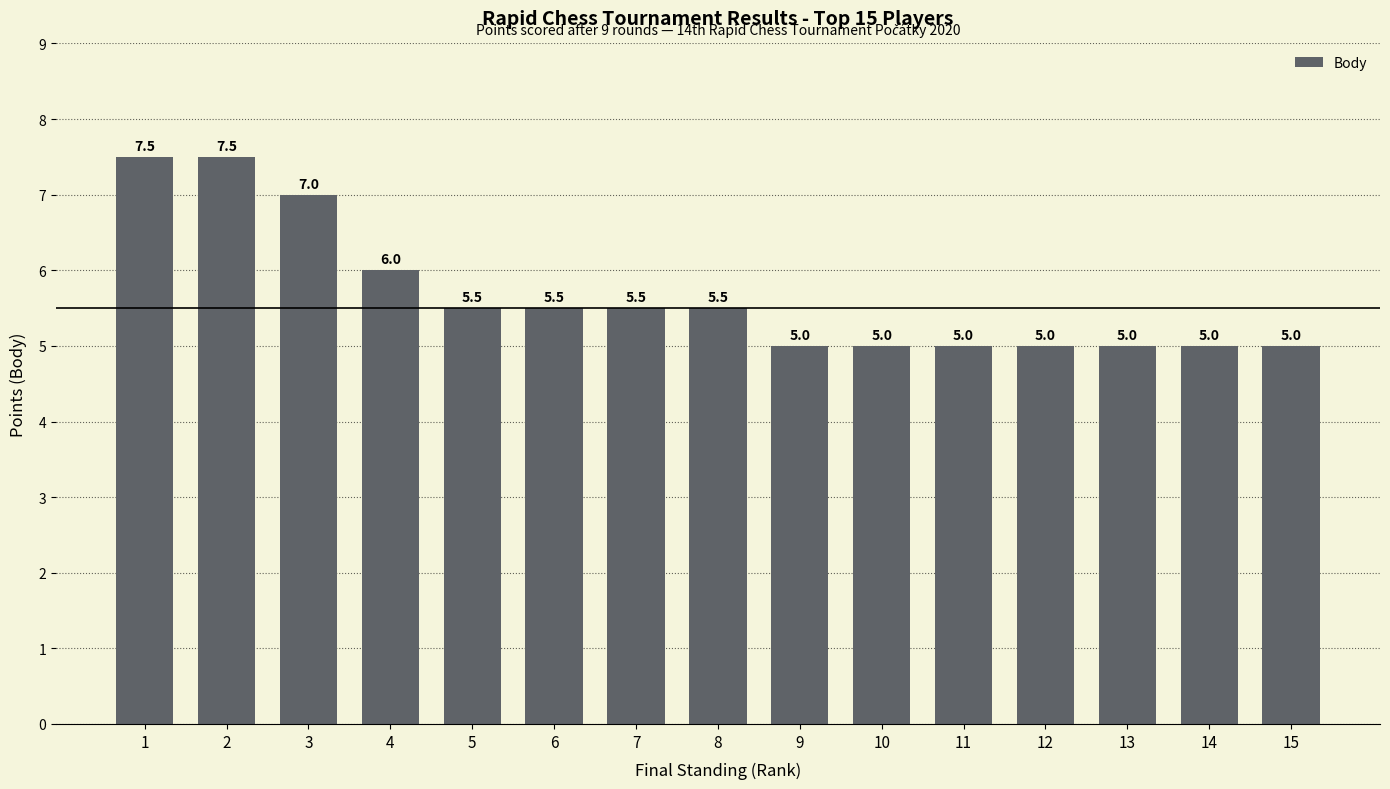

What is the smallest value displayed?

5.0